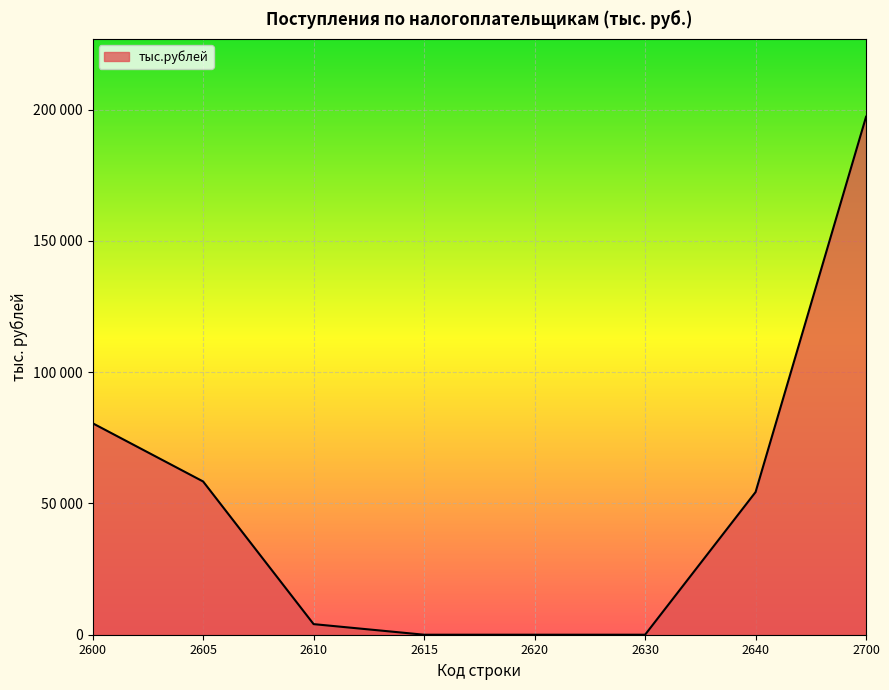

Is this an area chart (filled region under the line)?

Yes